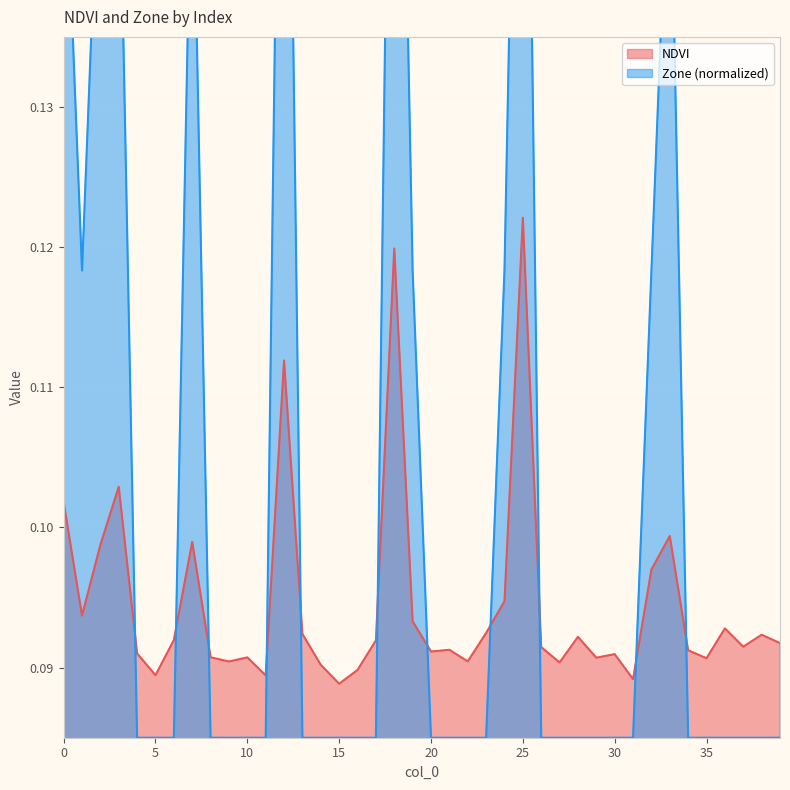

List the labels in order of Zone value, smallest first.

4, 5, 6, 8, 9, 10, 11, 13, 14, 15, 16, 17, 20, 21, 22, 23, 26, 27, 28, 29, 30, 31, 34, 35, 36, 37, 38, 39, 1, 19, 24, 32, 0, 2, 3, 7, 33, 12, 18, 25